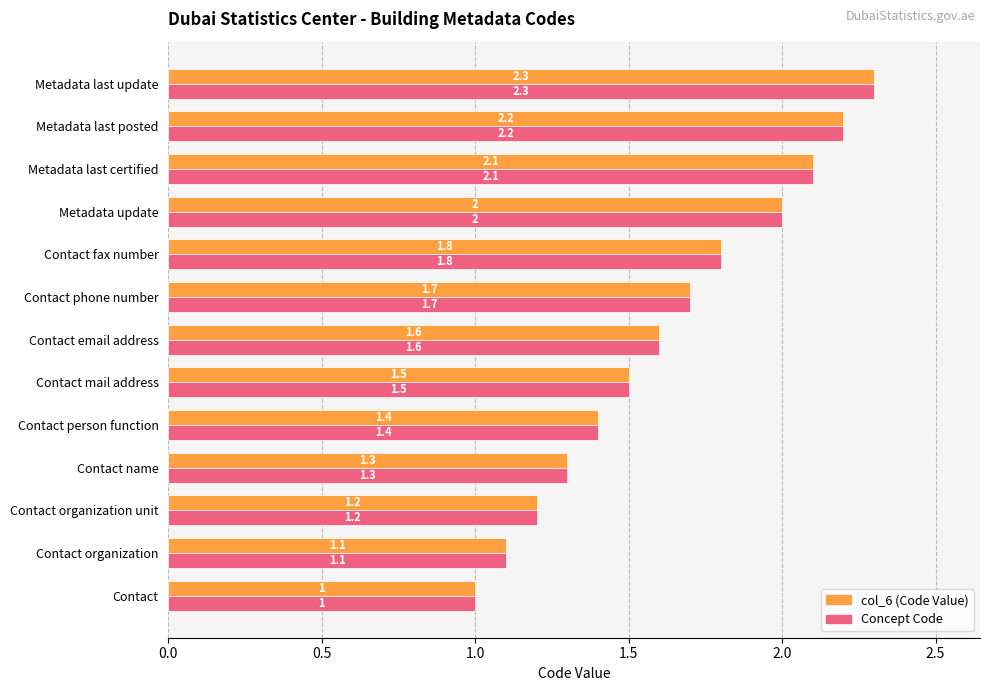

What is the difference between the maximum and second lowest values in the col_6 (Code Value) series?

1.2